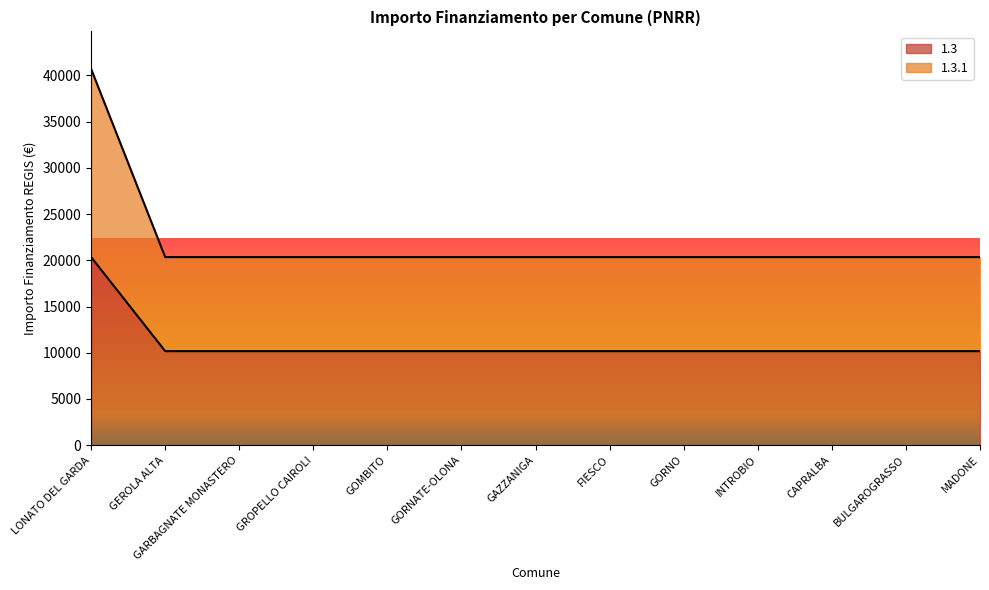

True or false: 1.3.1 has more than 0 interior local peaks.

False